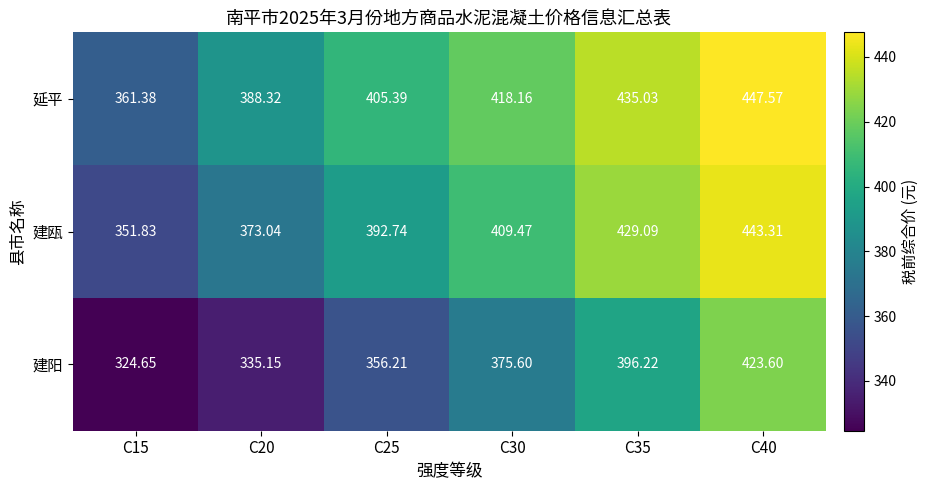

At how many categories does at least one series exceed 383?

5